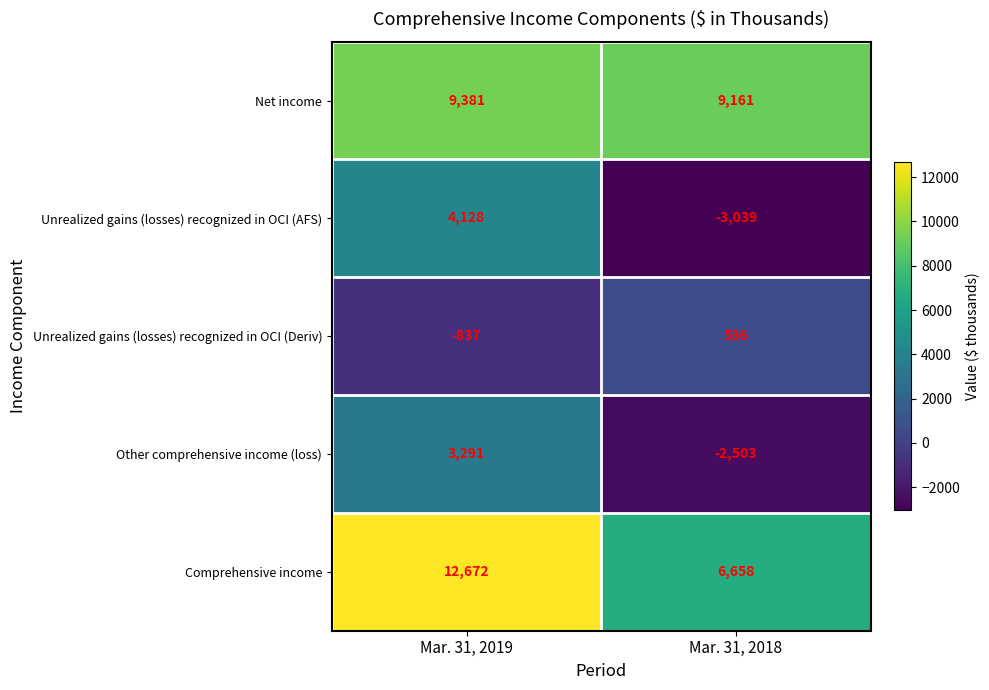

Which series has the largest total across all categories?

Comprehensive income